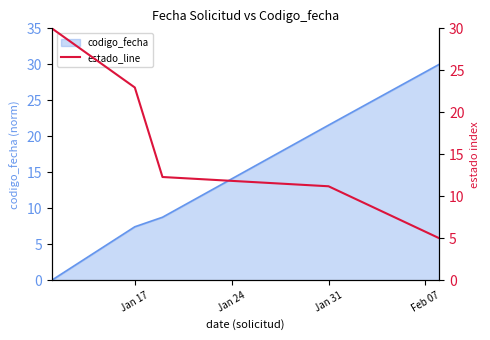

True or false: codigo_fecha has a value of 7.4 at Jan 17.

True